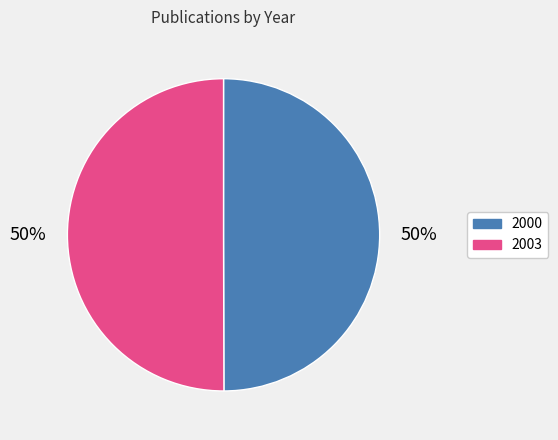

Is the sum of 2003 and 2000 greater than half?

Yes